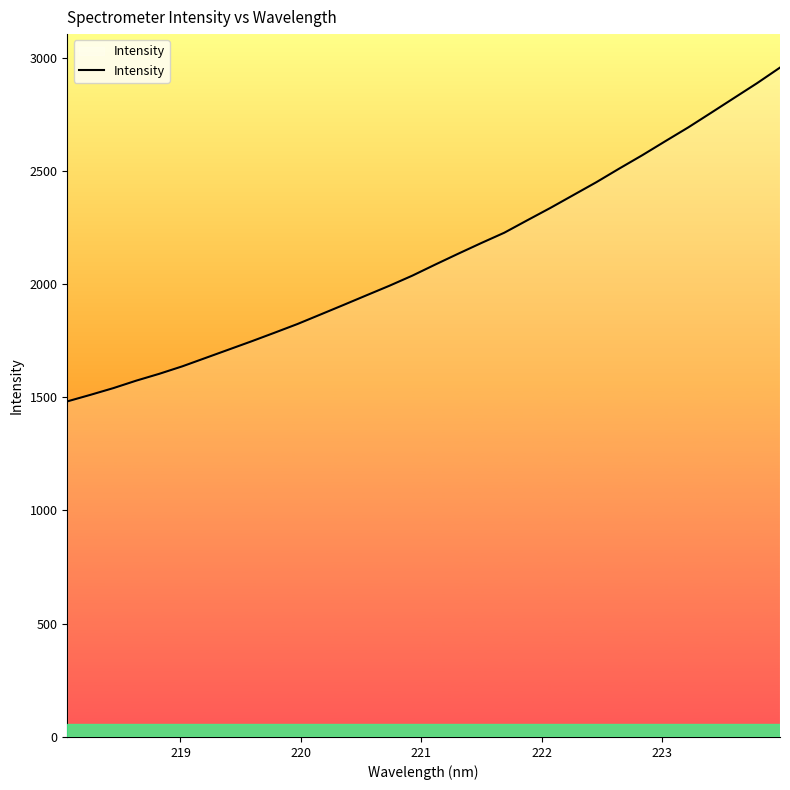

How many categories are shown in the chart?

32